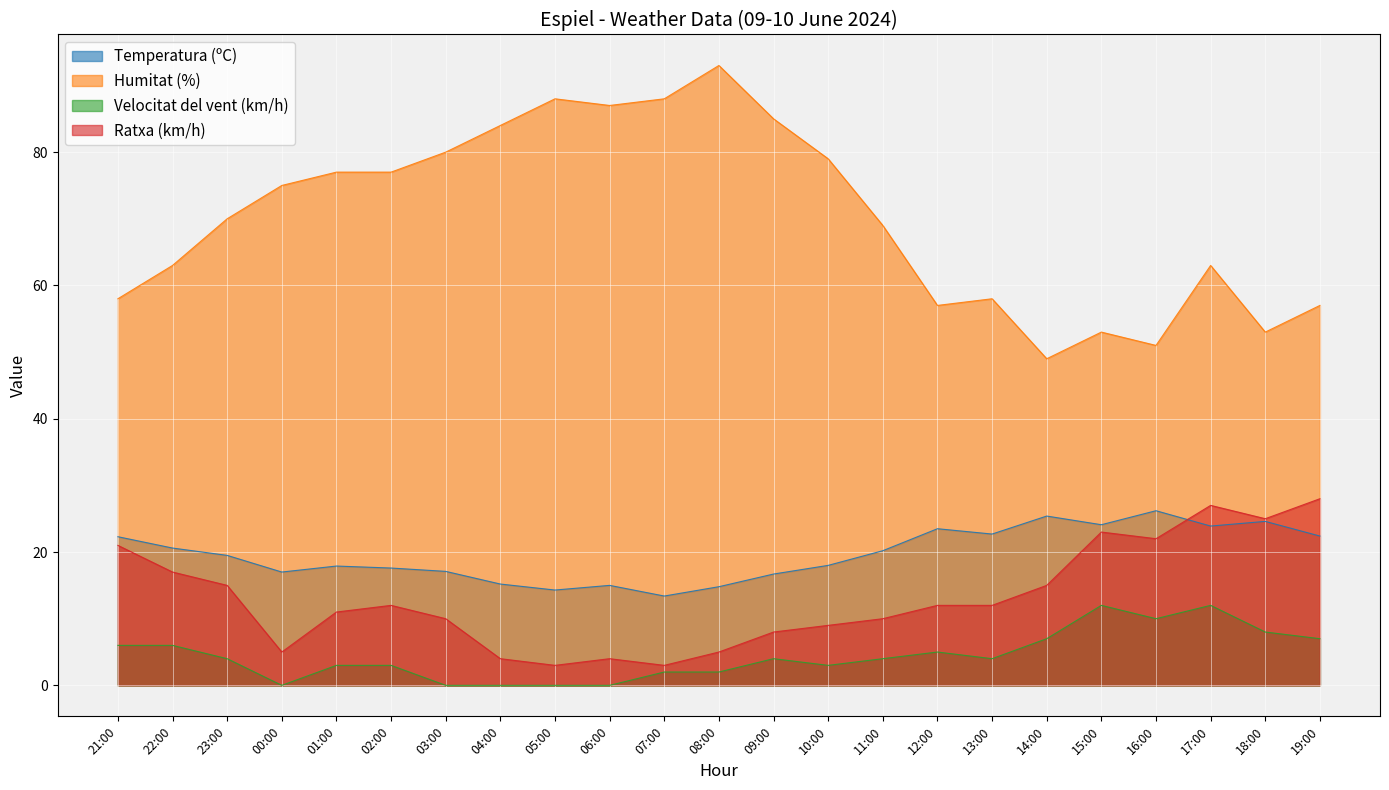

Between which two adjacent categories do Temperatura (ºC) and Ratxa (km/h) first intersect?

16:00 and 17:00